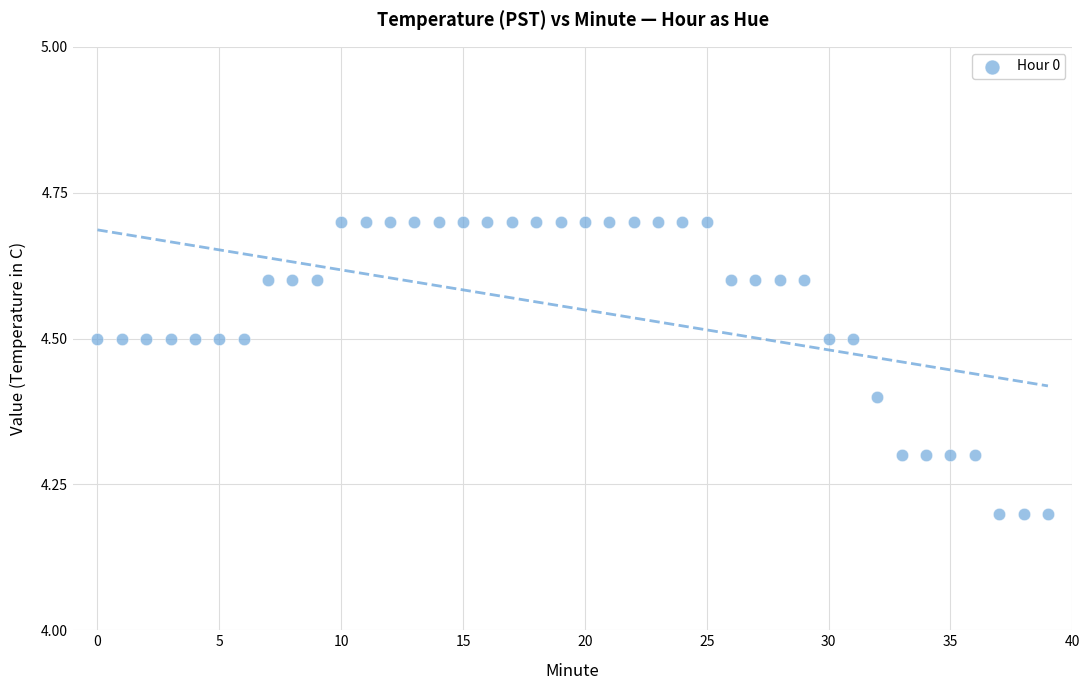

What is the range of Y values (max minus min)?

0.5